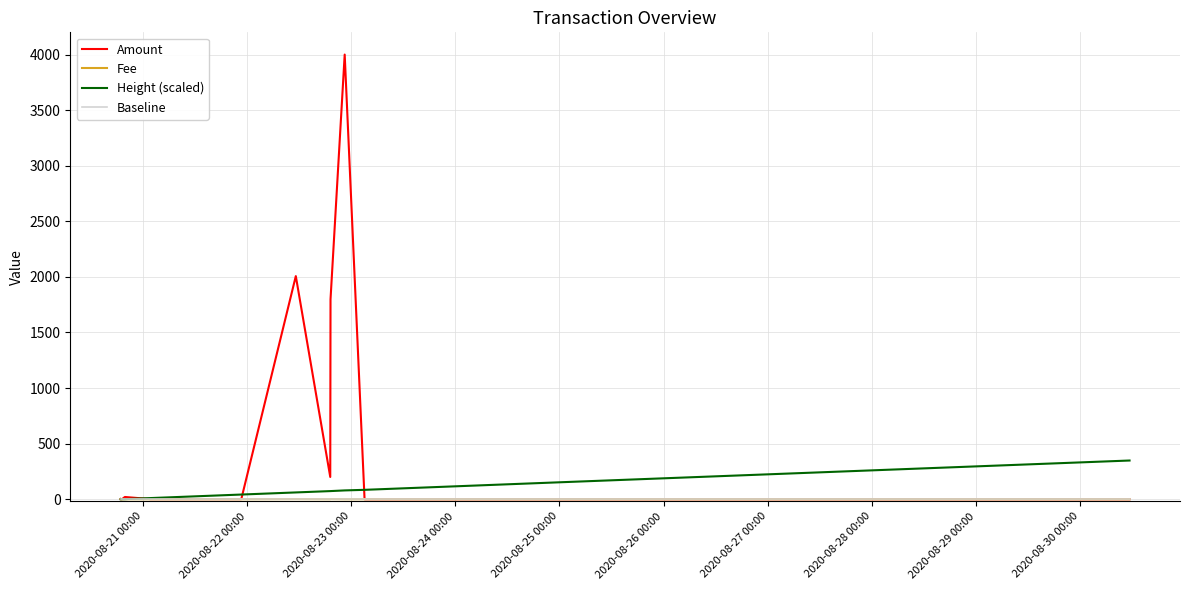

Which series has the largest total across all categories?

Amount